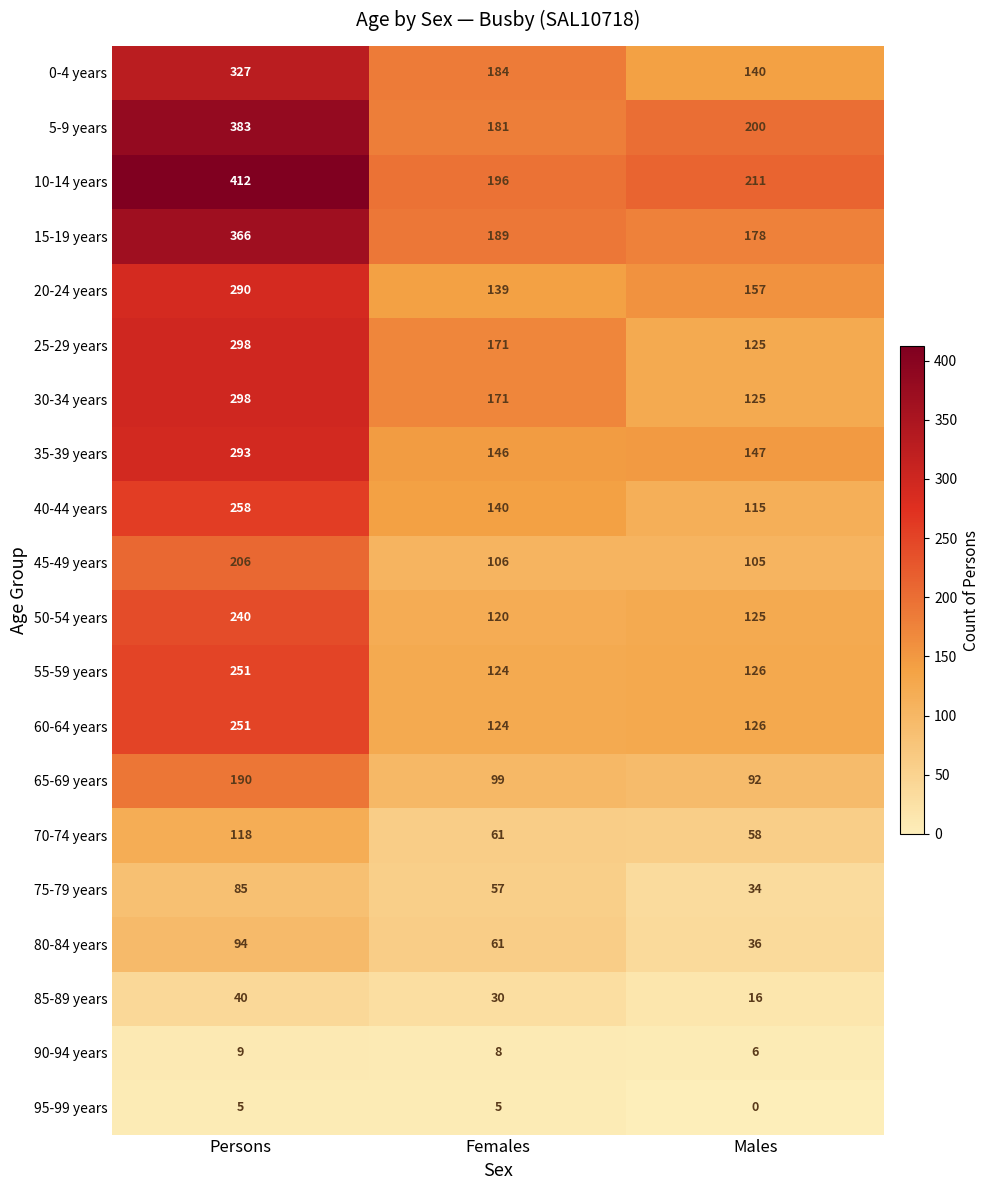

What is the difference between the 65-69 years values at Persons and Females?

91